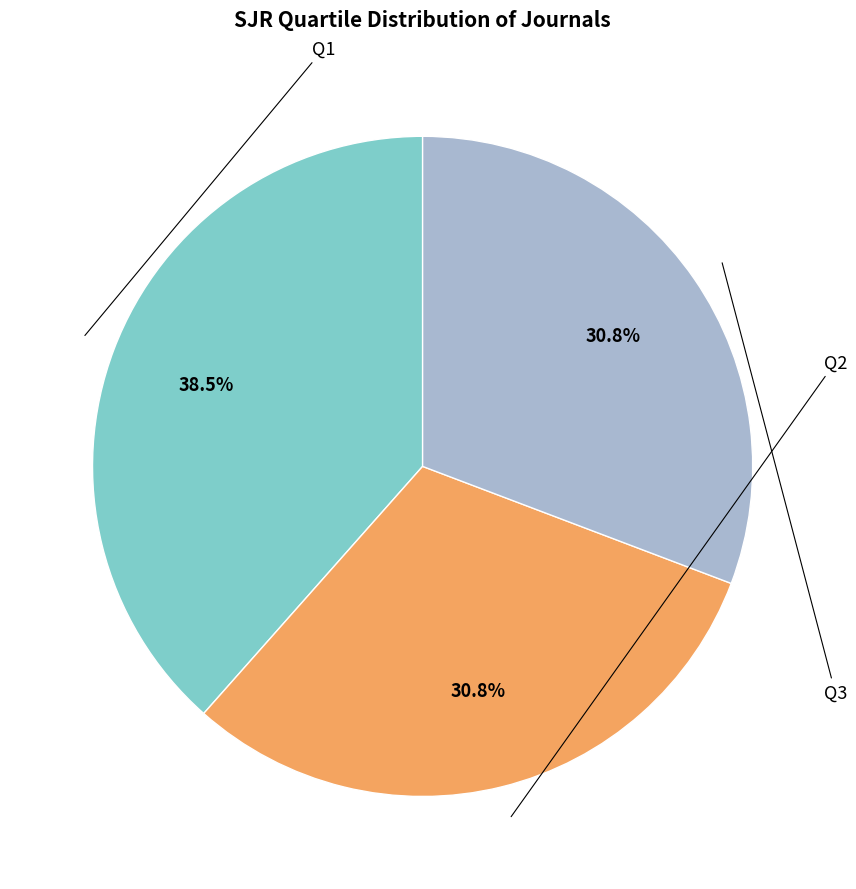

Approximately how many times larger is the value at Q1 compared to Q2?

1.2